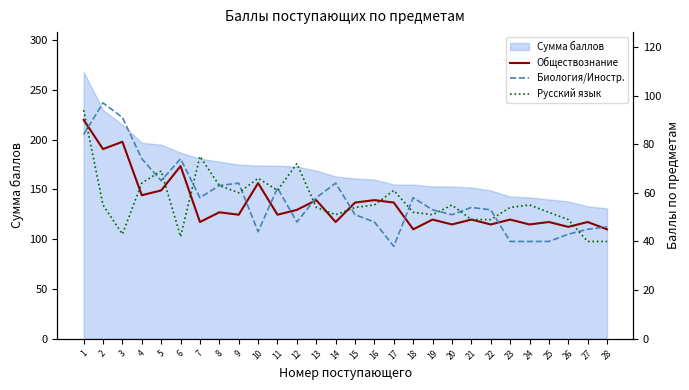

What is the smallest value displayed?

38